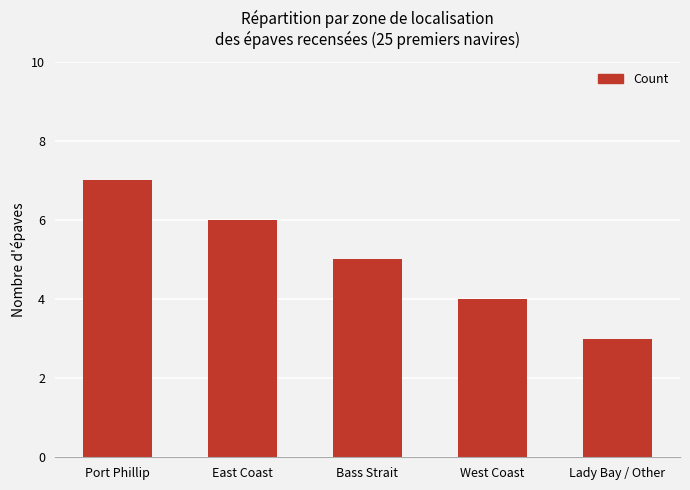

Where does the data first go above 5?

Port Phillip